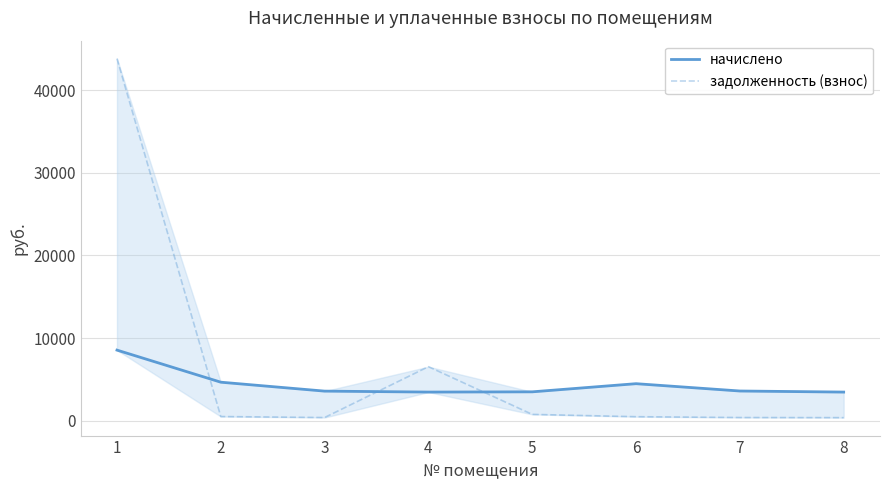

True or false: начислено has a value of 5790.1 at 5.

False